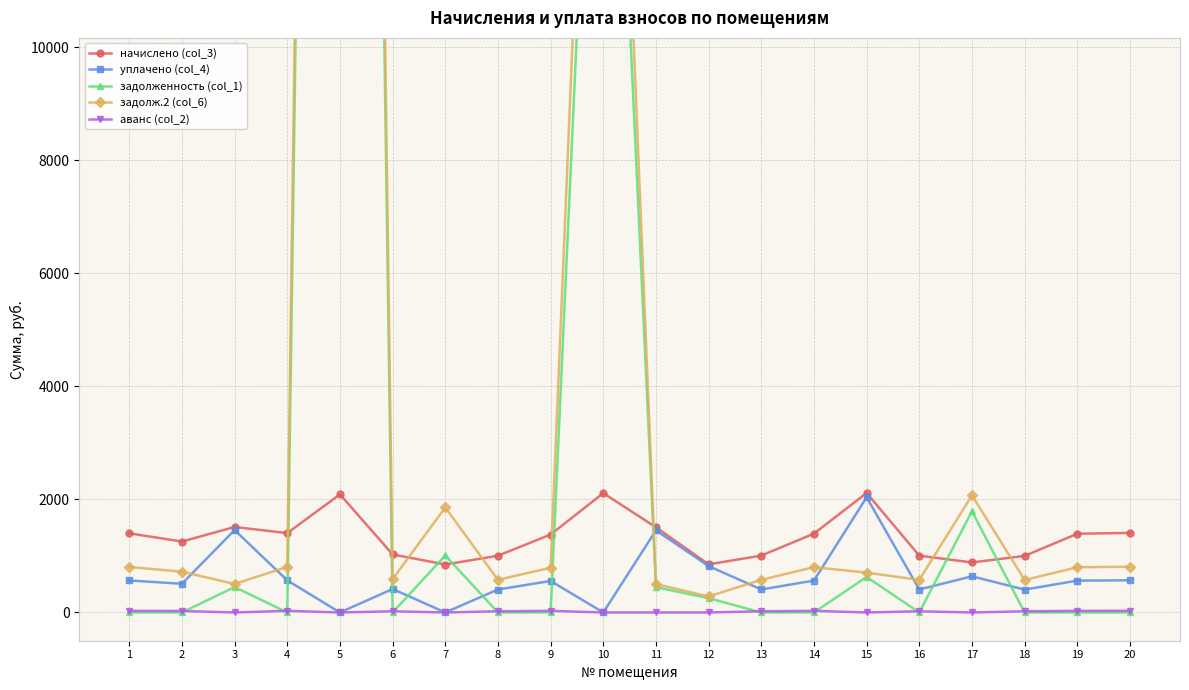

Where is the first local minimum for задолж.2 (col_6)?

3